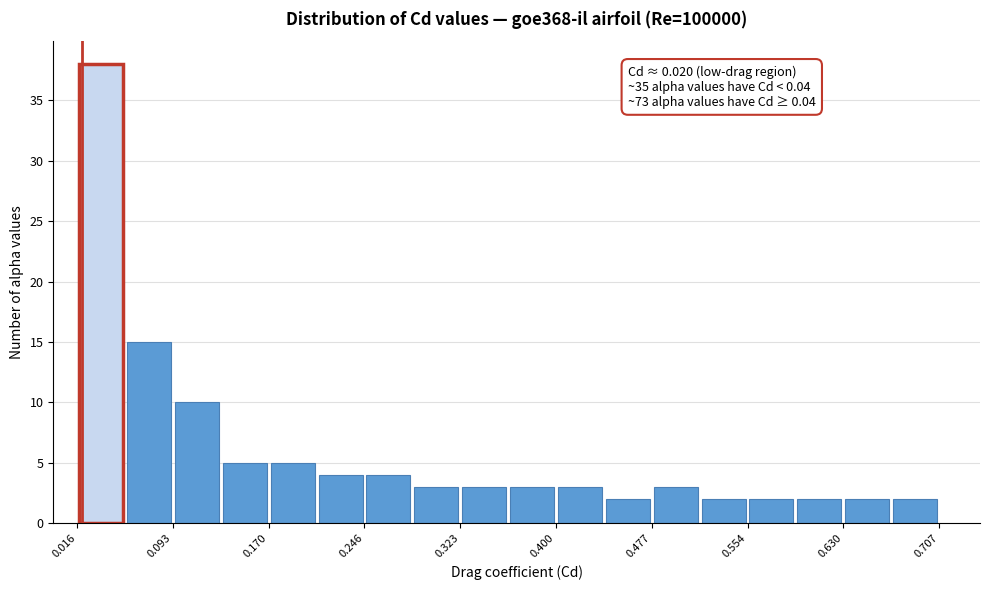

Read against the x-axis, roughly where is the centre of the tallest bar?

0.04